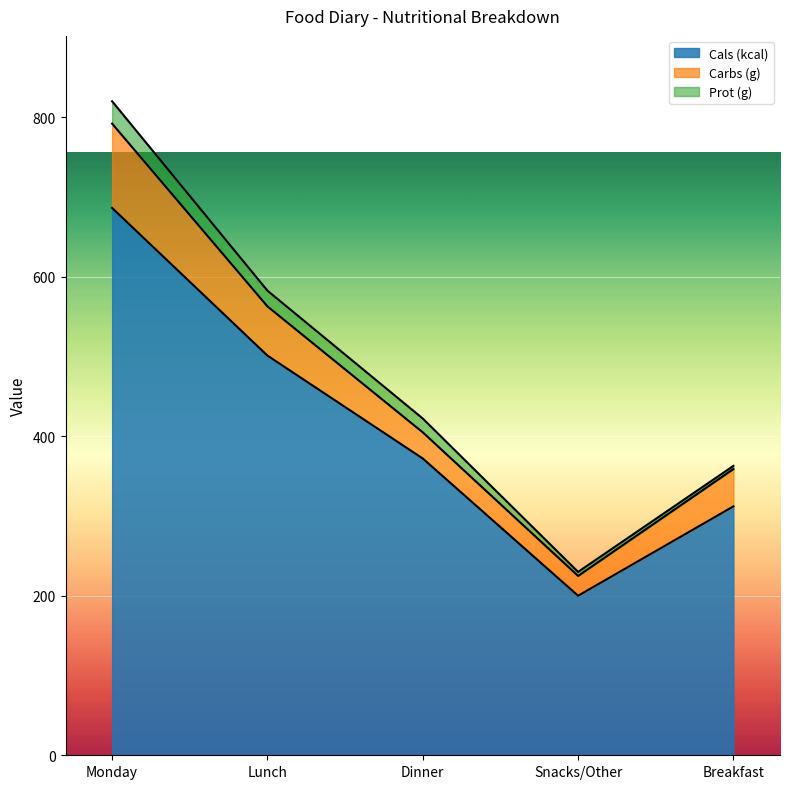

What are all the series names shown in the legend?

Cals (kcal), Carbs (g), Prot (g)